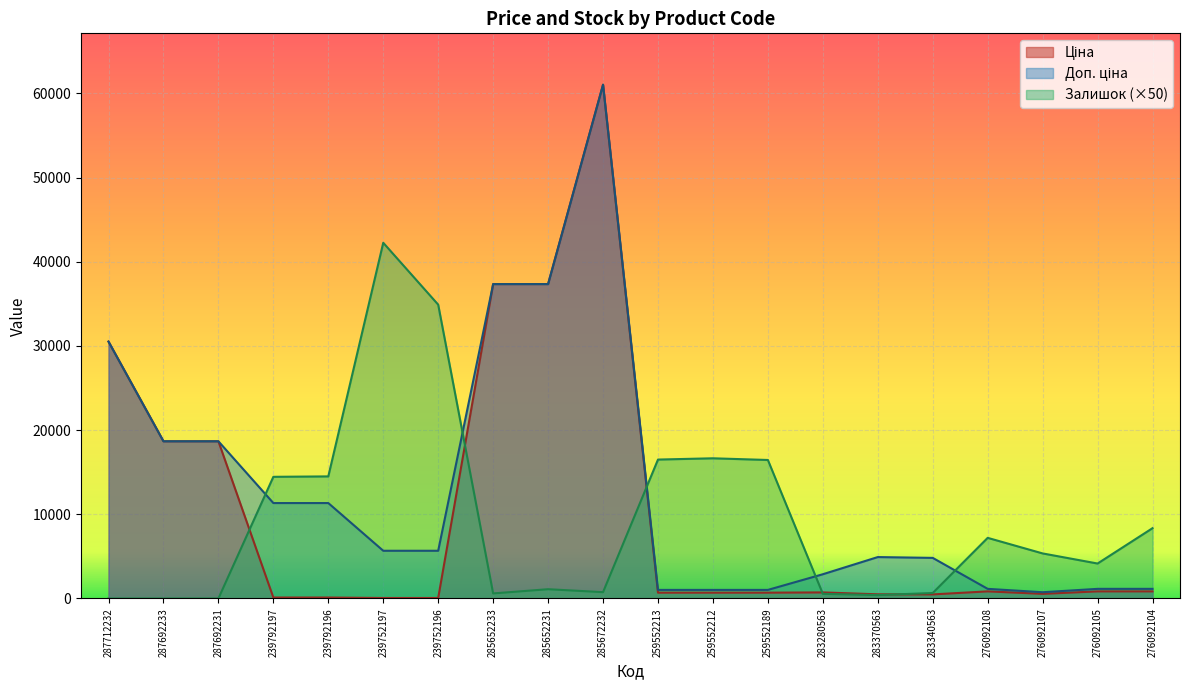

How many data points in Доп. ціна are less than 5667?

10